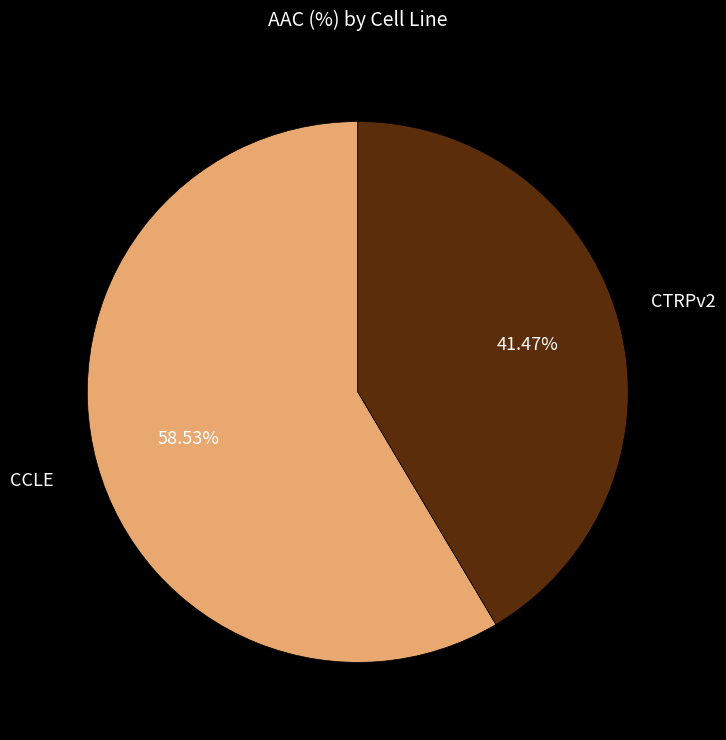

What is the total percentage of CCLE and CTRPv2?

100.0%